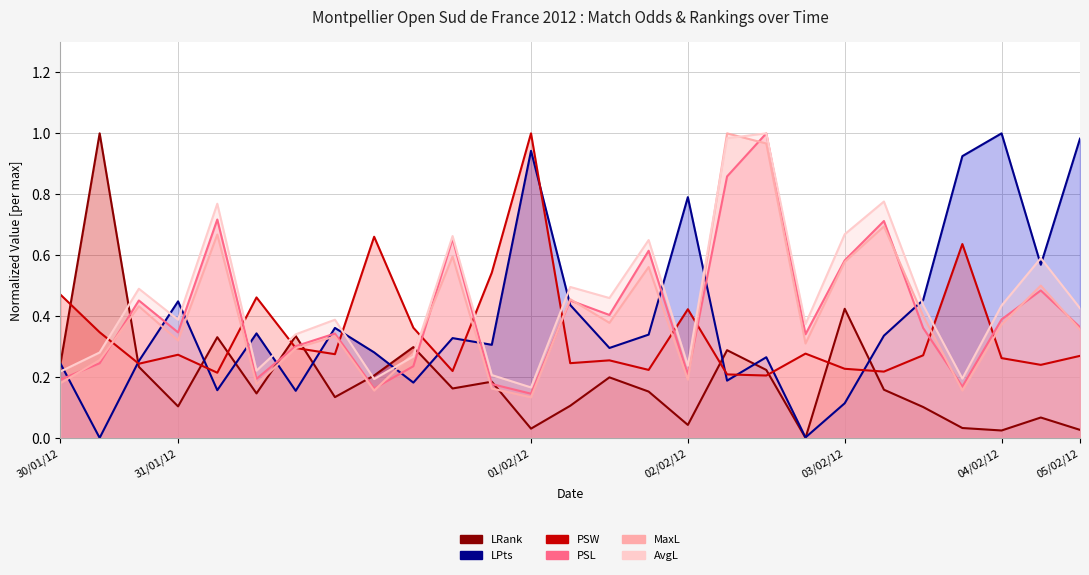

What is the difference between the maximum and minimum values in the LRank series?

1.0